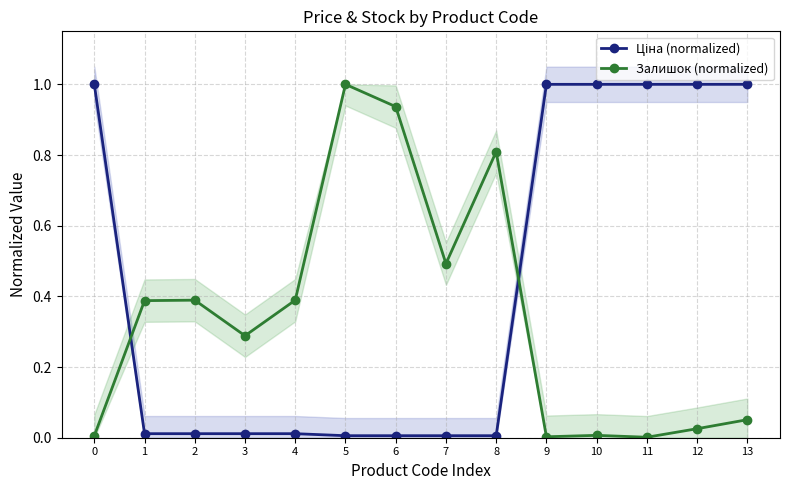

Which series has the widest spread of values?

Залишок (normalized)